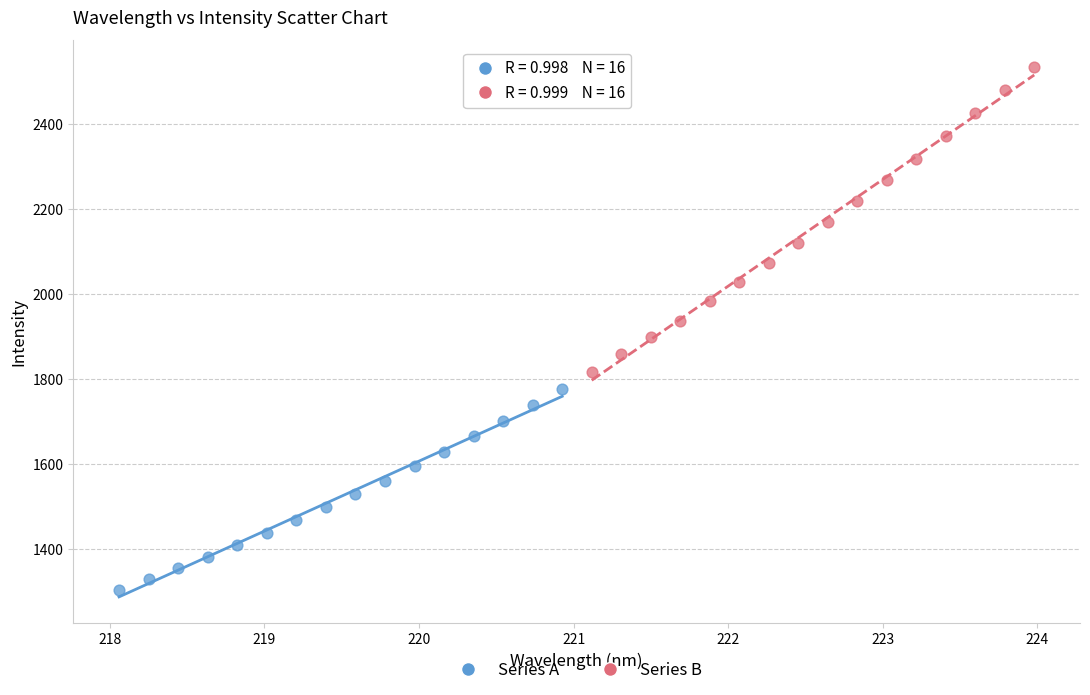

Which series reaches the minimum Y coordinate?

Series A